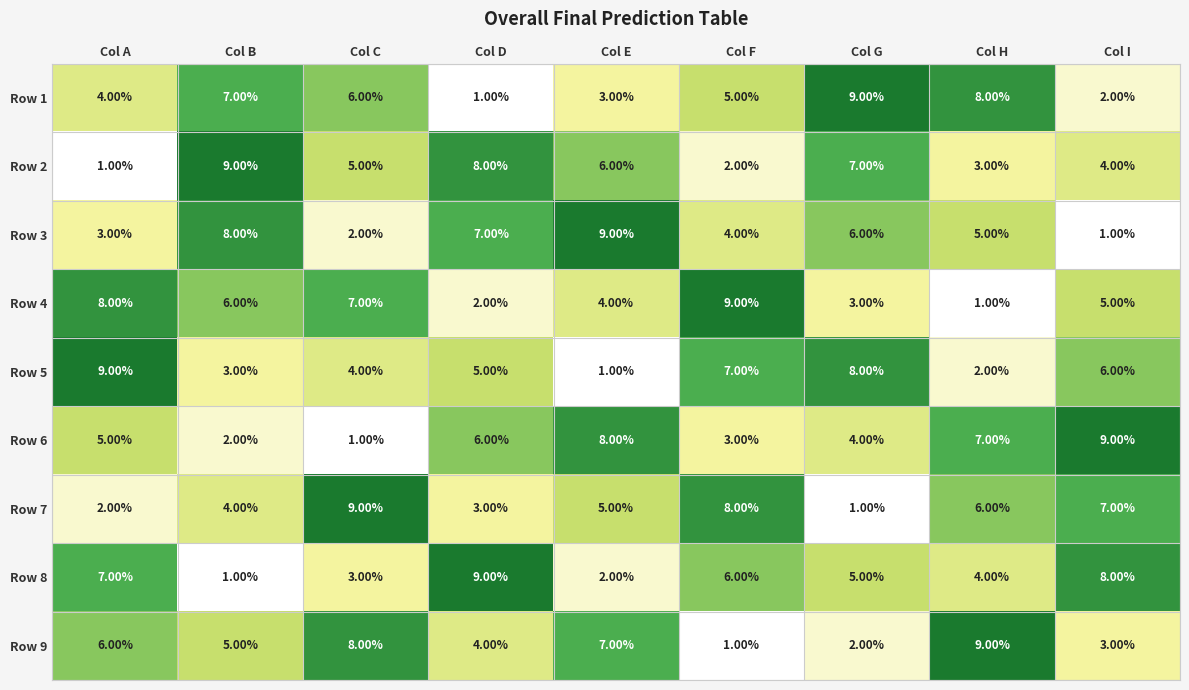

Rank the categories by Row 6 value from lowest to highest.

Col C, Col B, Col F, Col G, Col A, Col D, Col H, Col E, Col I